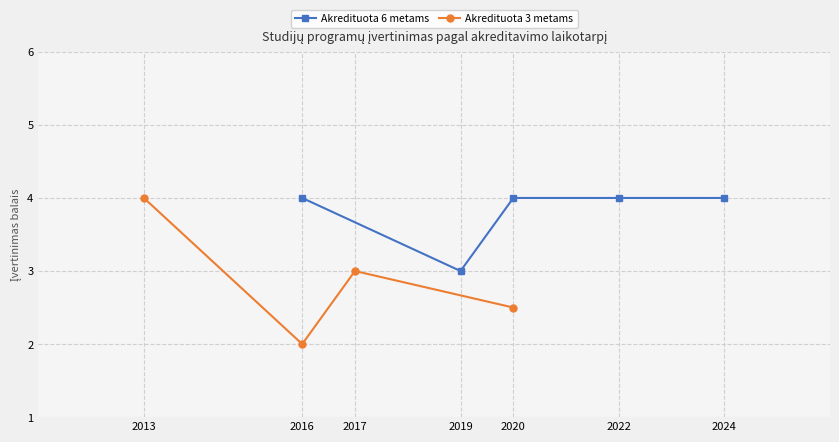

What is the lowest value of the Akredituota 3 metams series?

2